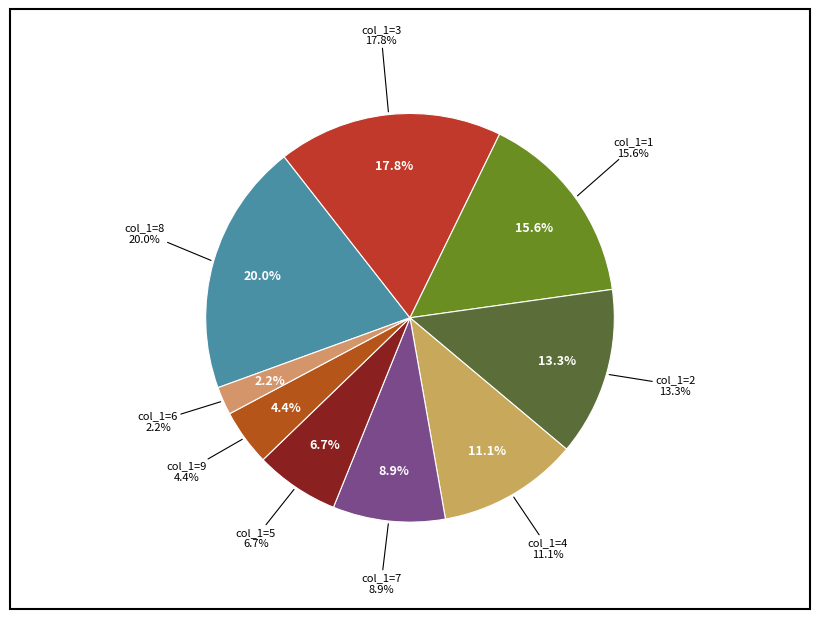

What is the ratio of the value at col_1=7 to the value at col_1=5?

1.3